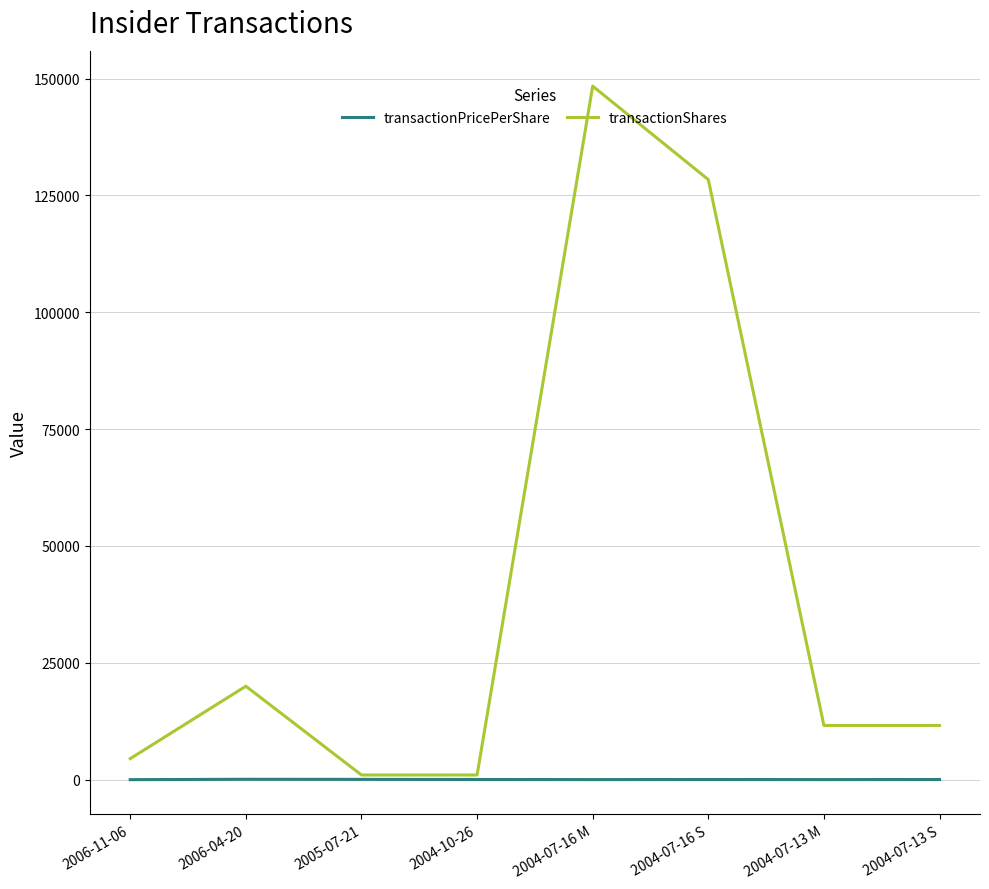

Which label corresponds to the largest value in the chart?

2004-07-16 M